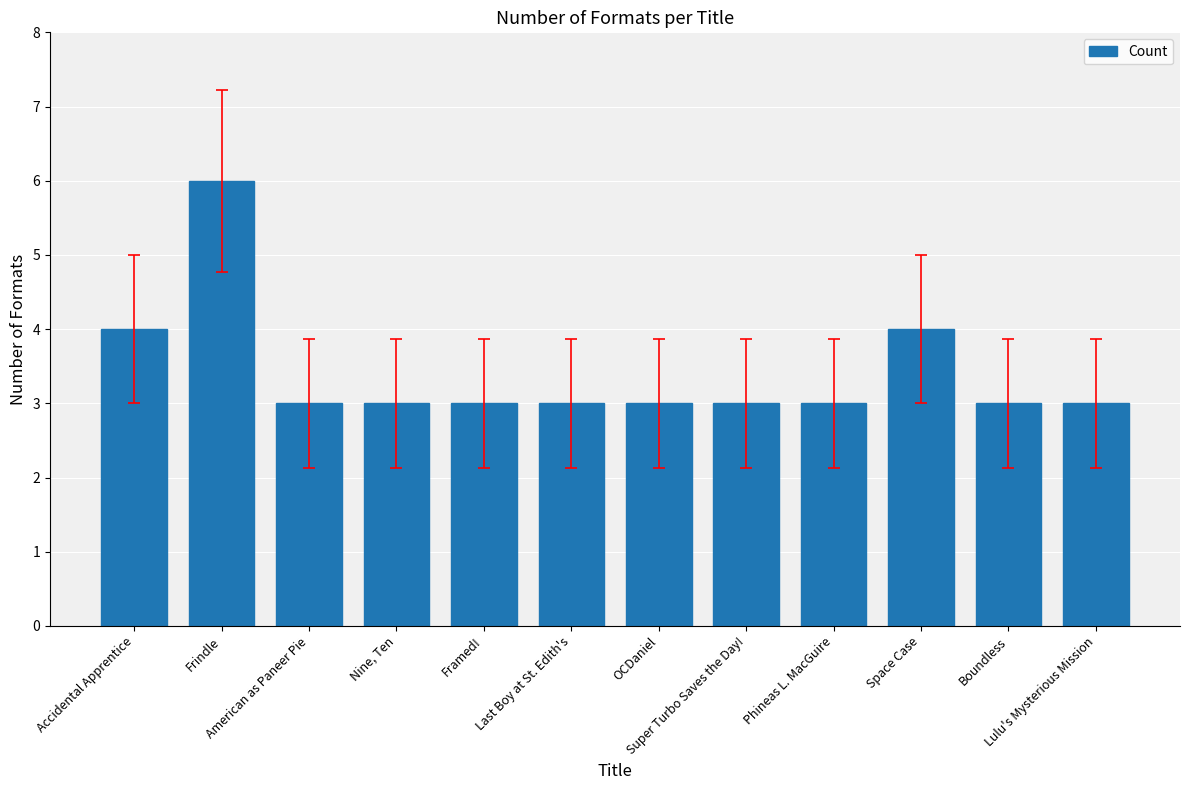

What is the sum of all values?

41